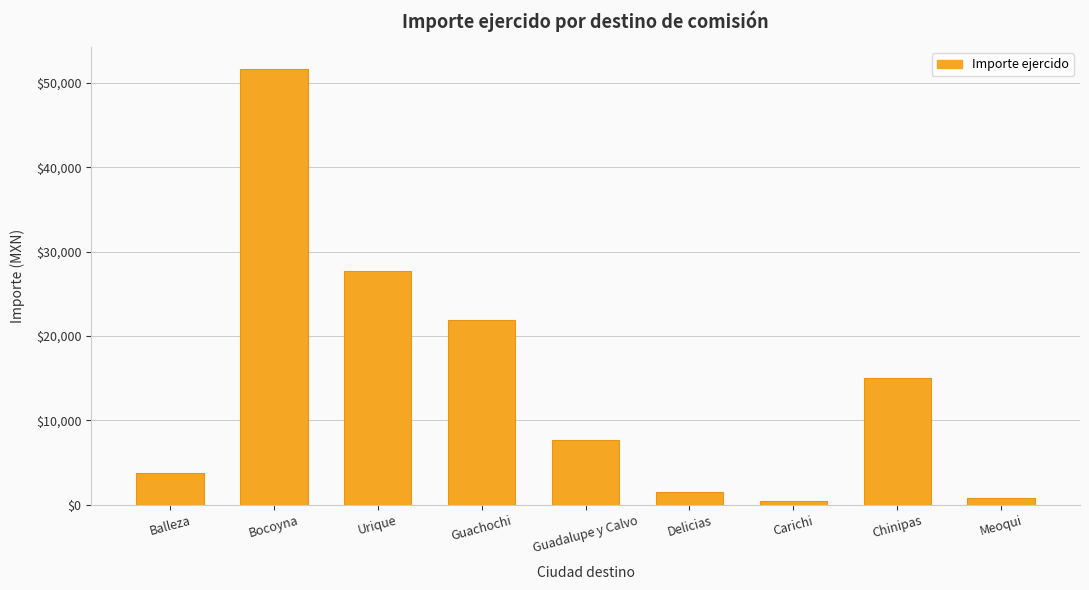

What is the change in value from Bocoyna to Meoqui?

-50913.0